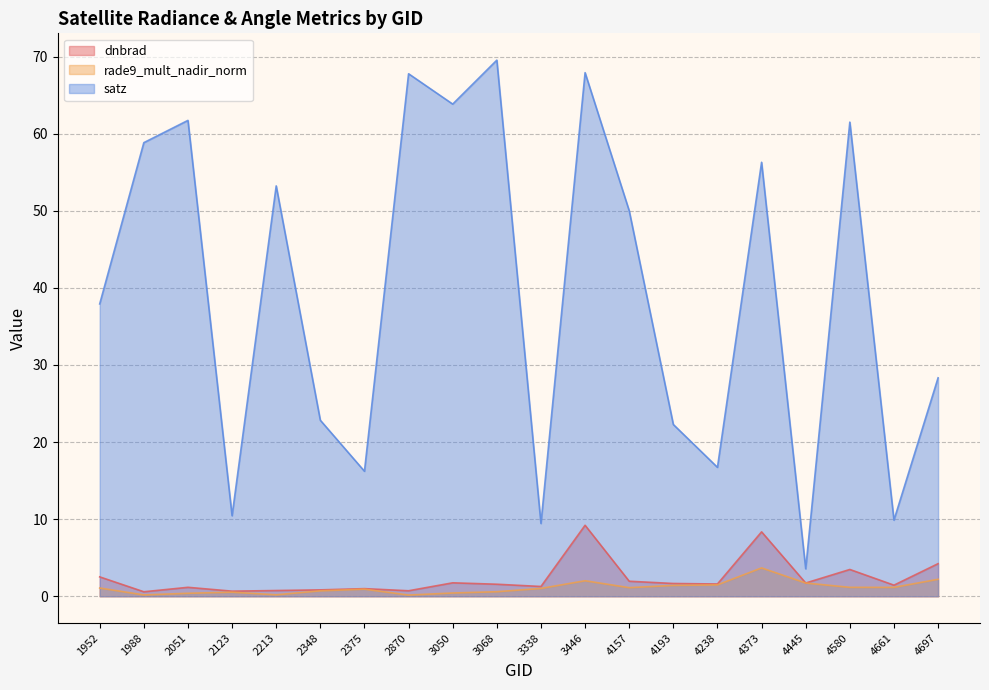

At which category does rade9_mult_nadir_norm reach its first local valley?

1988